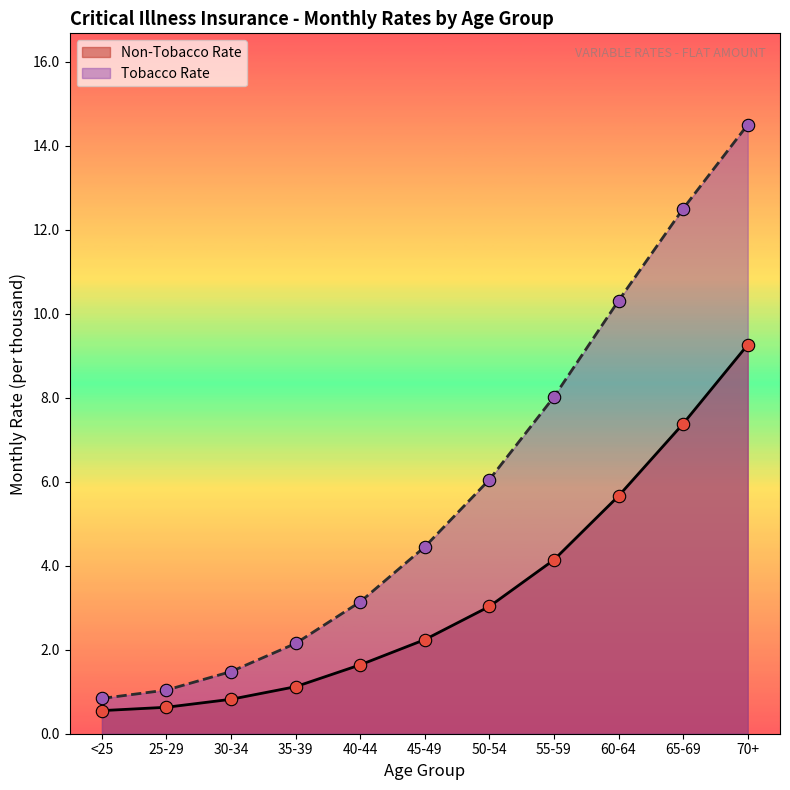

What are all the series names shown in the legend?

Non-Tobacco Rate, Tobacco Rate